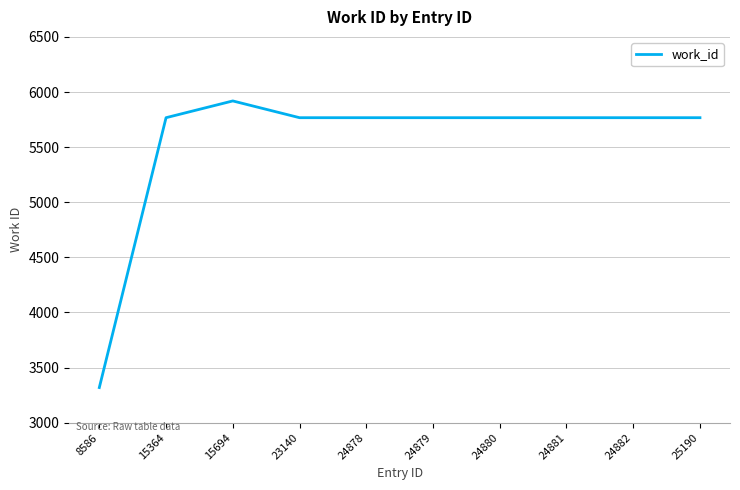

What is the difference between the maximum and minimum values?

2600